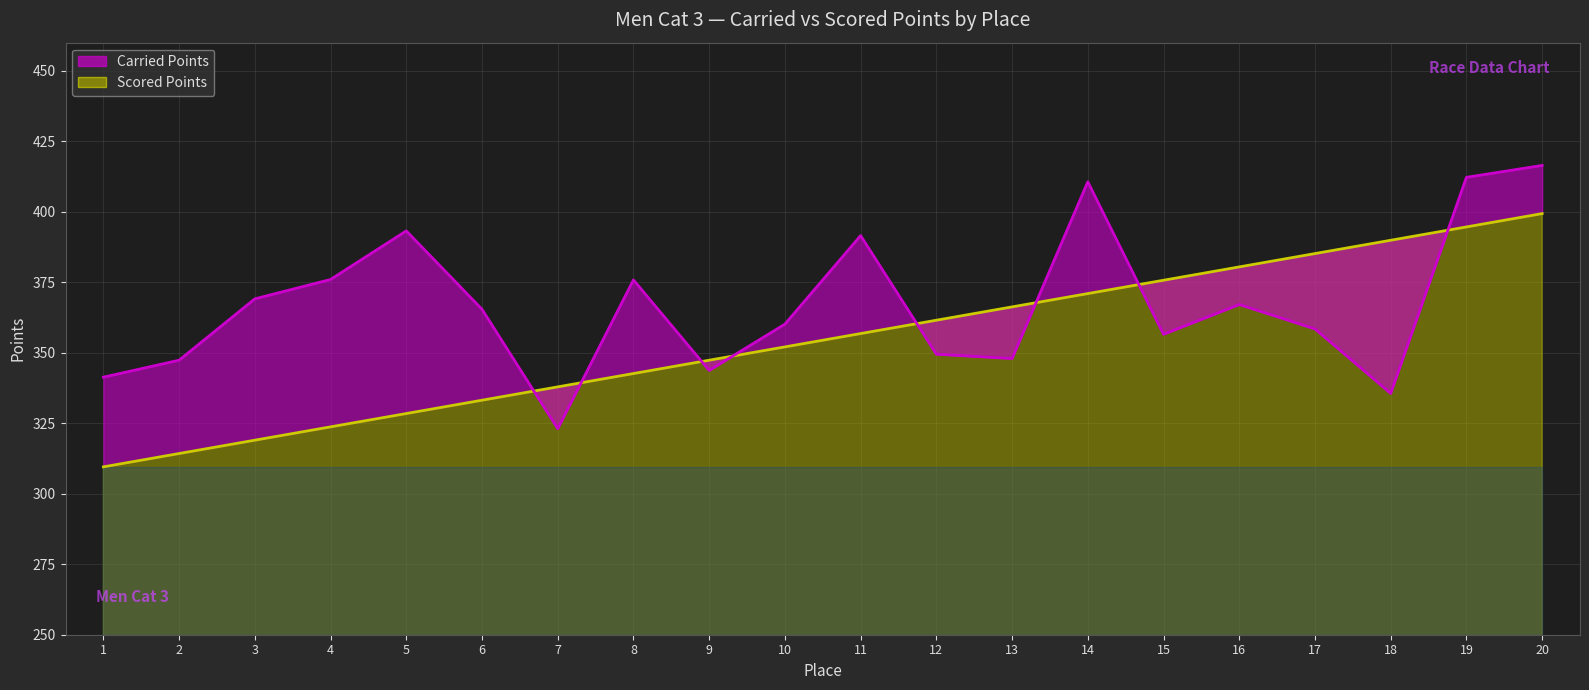

What is the sum of all Scored Points values?

7089.1